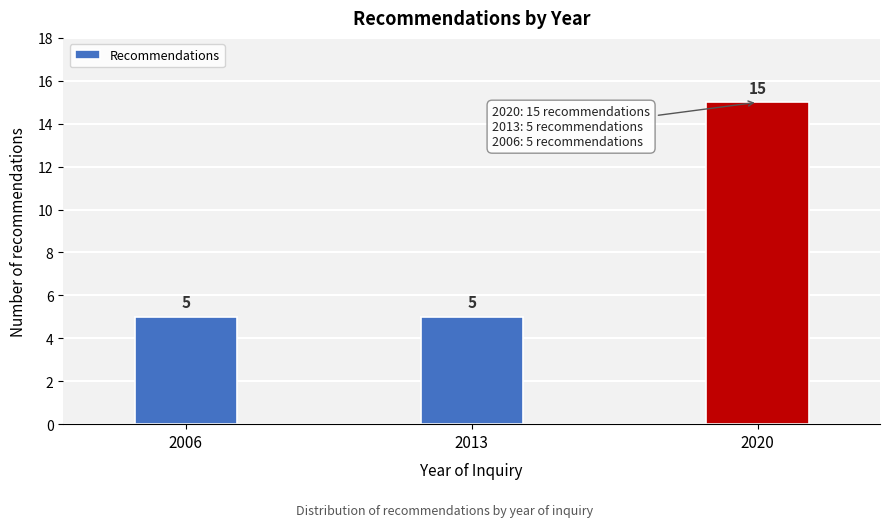

Reading left to right, list all the values displayed in this chart.

5	5	15